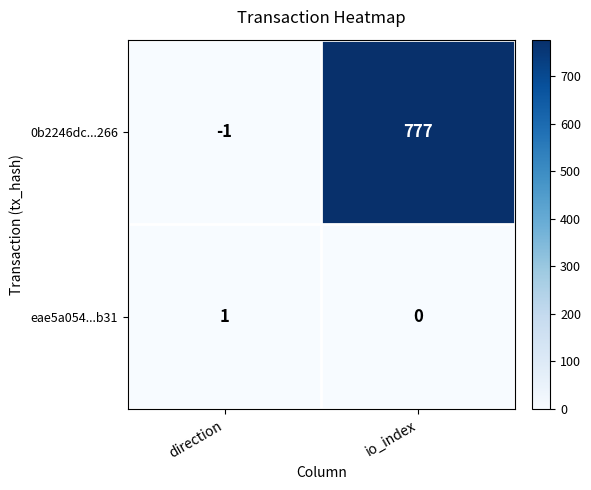

At which category does the chart reach its peak across all series?

io_index